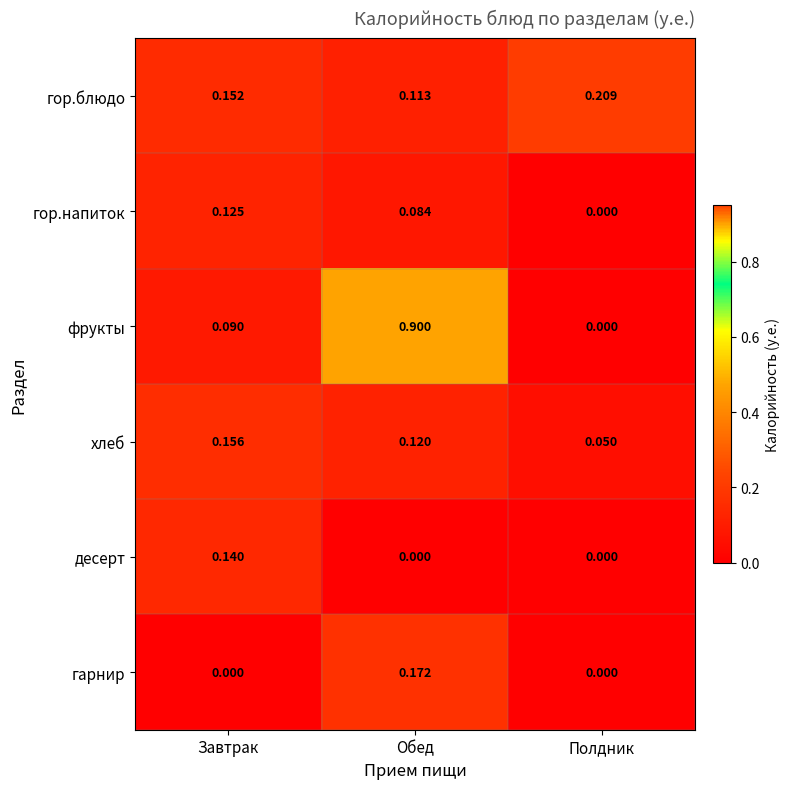

Which series has the widest spread of values?

фрукты